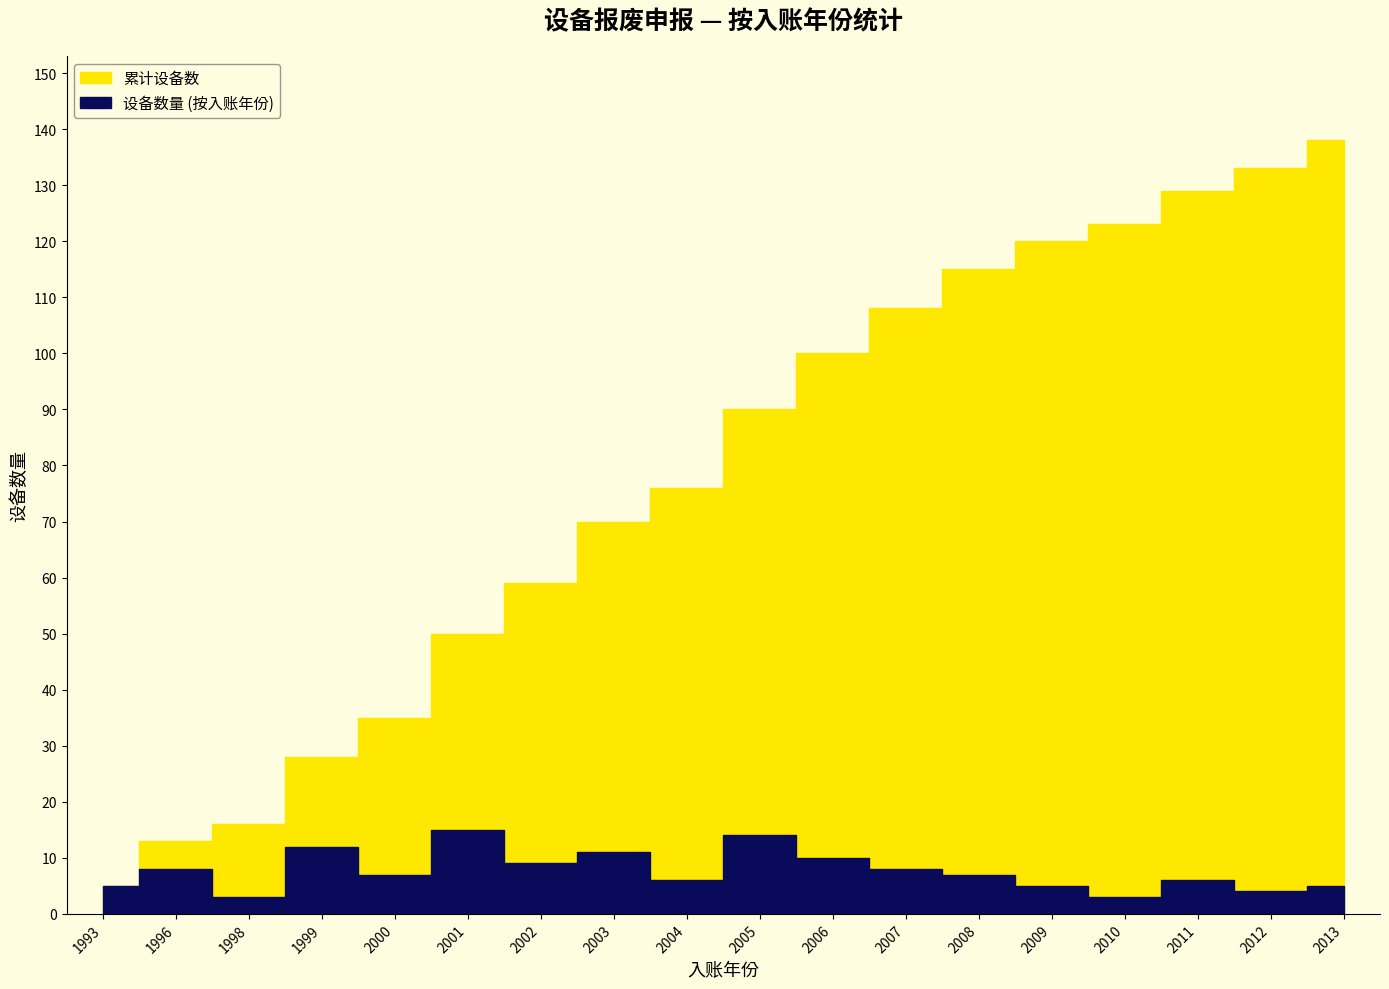

How many values are below 7?

8